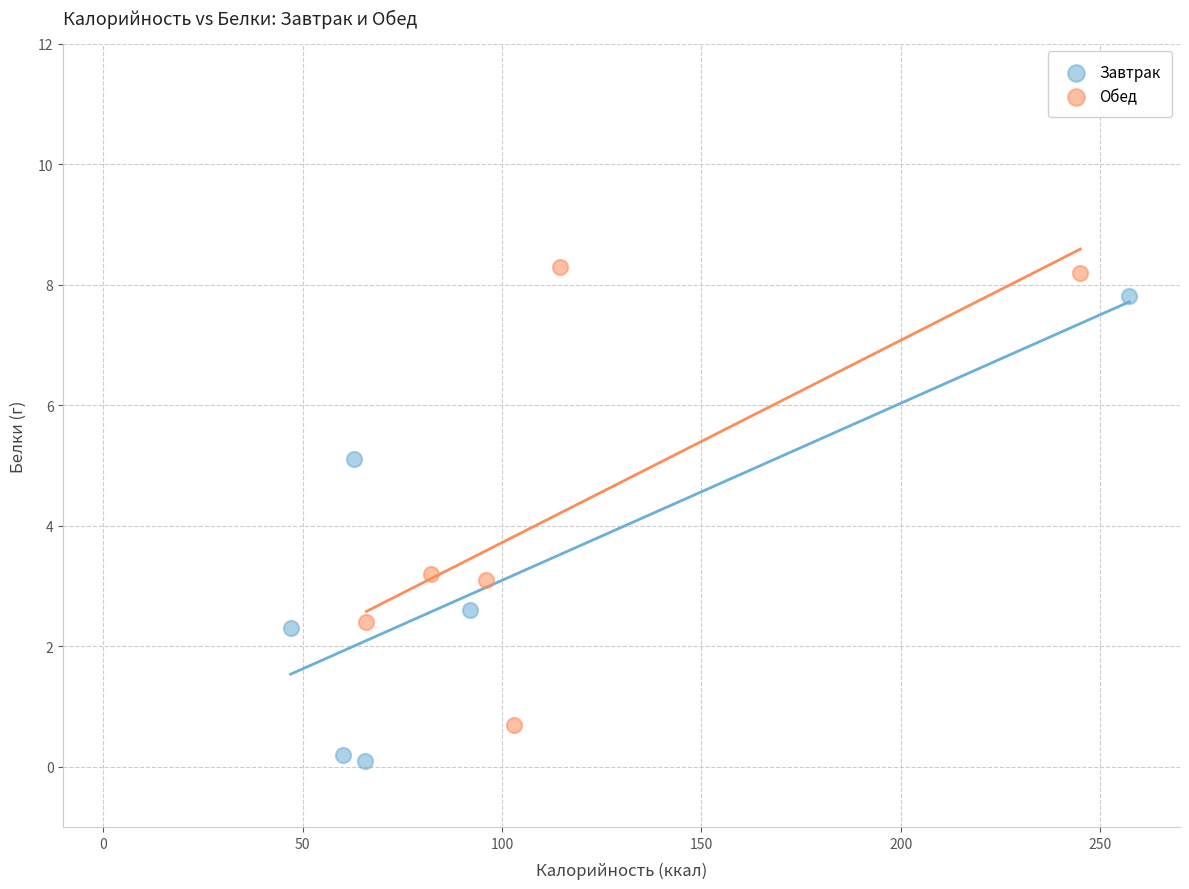

Which series reaches the minimum Y coordinate?

Завтрак